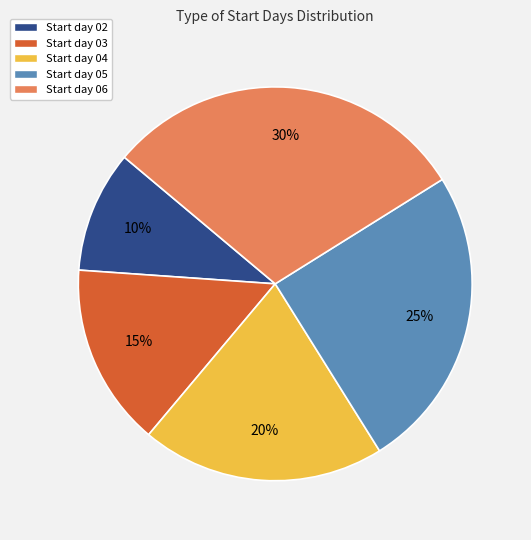

Rank the categories by value from highest to lowest.

Start day 06, Start day 05, Start day 04, Start day 03, Start day 02